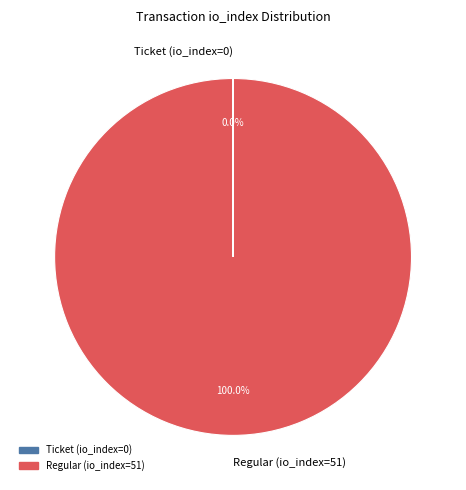

Which slice is the largest?

Regular (io_index=51)